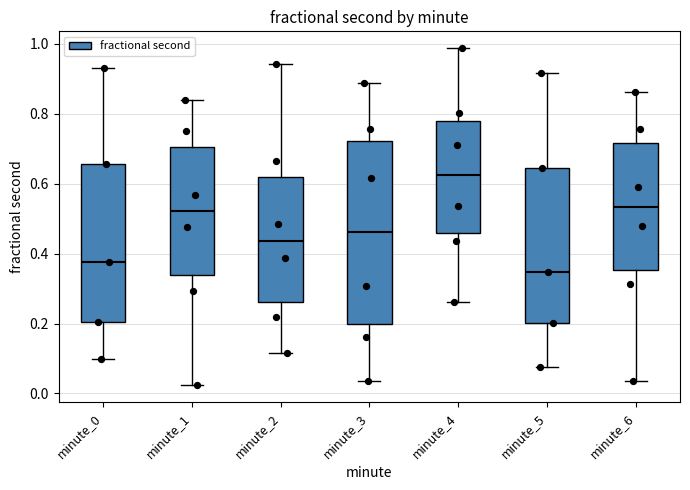

Where is the lower edge of the box for minute_2 on the y-axis? The values are not printed on the chart, so give them approximately, as read against the axis.

0.26